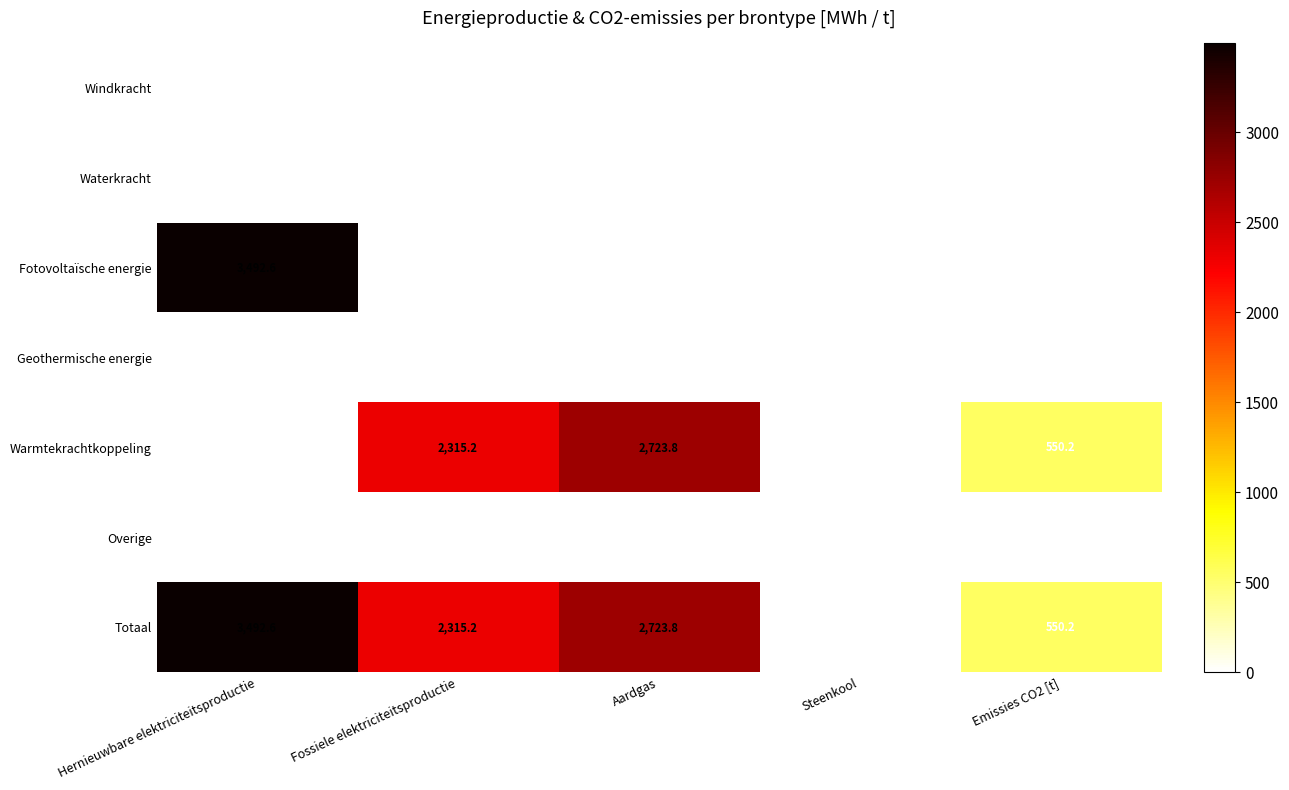

What is the difference between the highest and lowest values at Hernieuwbare elektriciteitsproductie?

3492.6